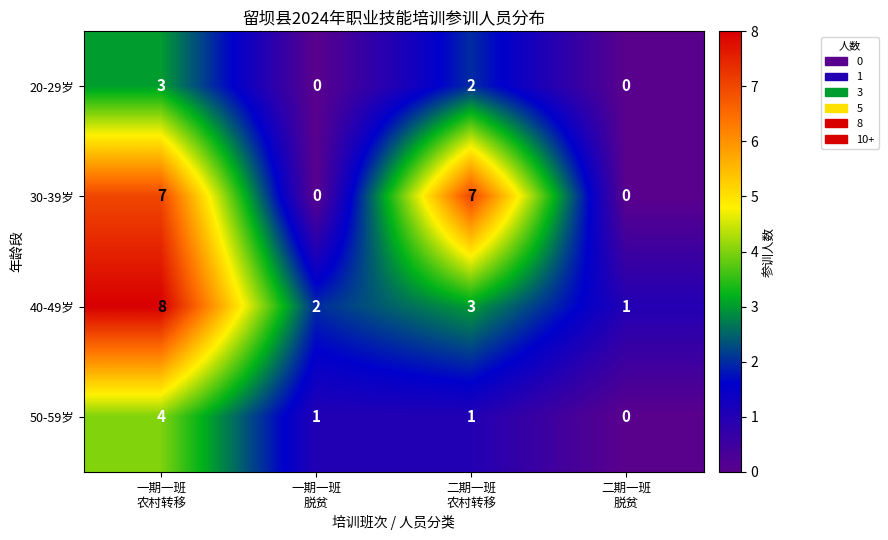

Reading right to left, list all the values displayed in this chart.

20-29岁: 0	2	0	3
30-39岁: 0	7	0	7
40-49岁: 1	3	2	8
50-59岁: 0	1	1	4